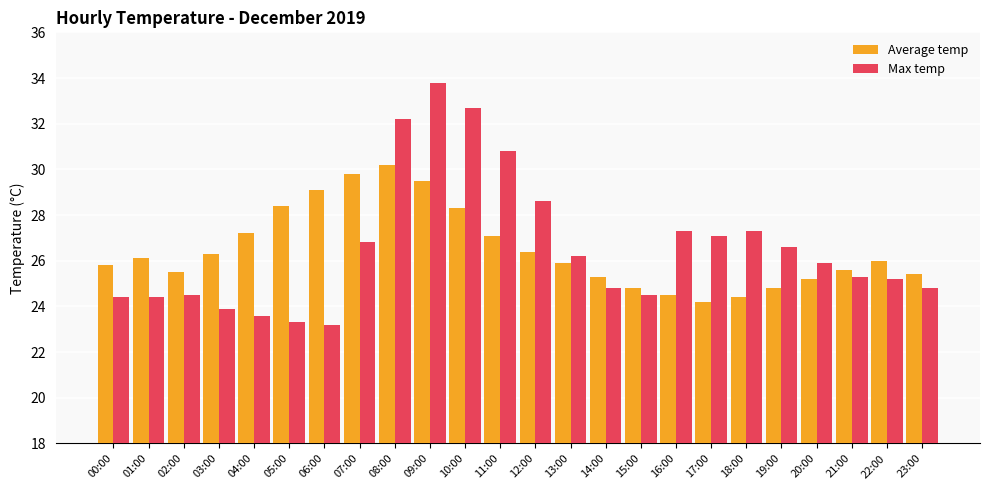

What is the difference between the highest and lowest values at 03:00?

2.4